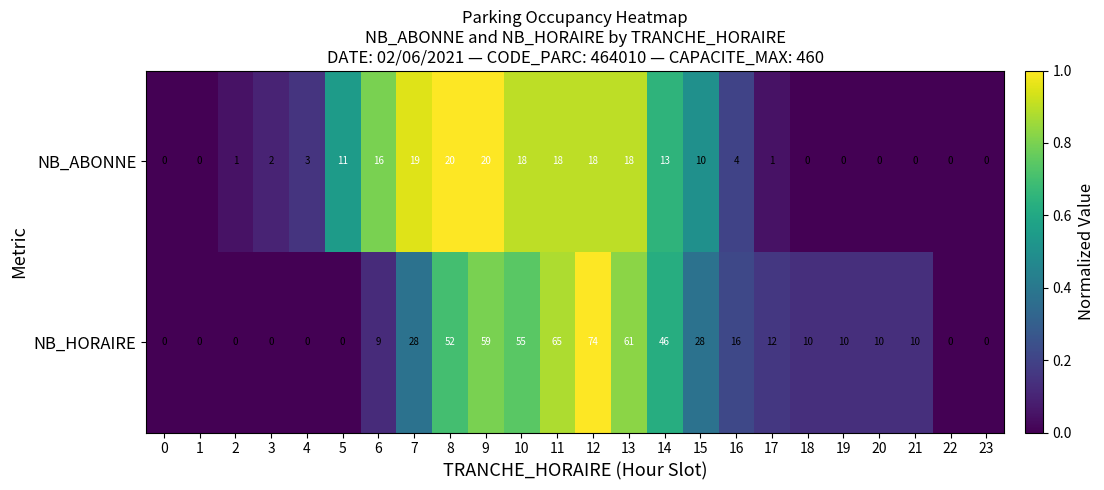

Which series changed the most between 13 and 22?

NB_HORAIRE